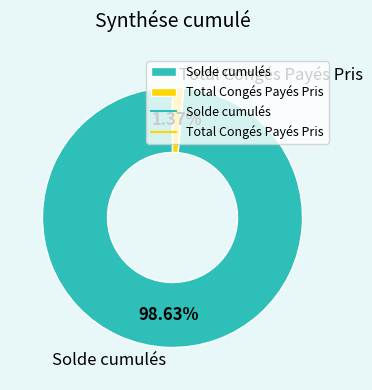

Which has a higher value, Total Congés Payés Pris or Solde cumulés?

Solde cumulés